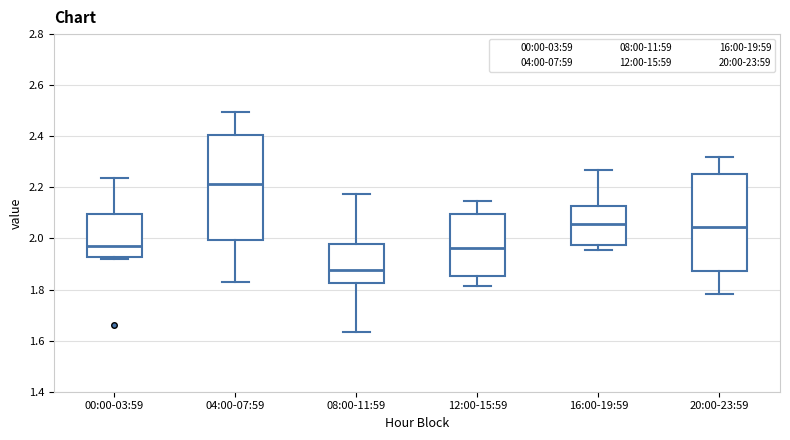

Reading left to right, transcribe this box plot: for each box, give where its median line is, the range the box spans, and where its two whiskers end, as read against the y-axis. The values are not printed on the chart, so give them approximately, as read against the axis.

00:00-03:59: median 1.98, box 1.92 to 2.10, whiskers 1.92 (just below the box's lower edge) to 2.24
04:00-07:59: median 2.22, box 2.00 to 2.40, whiskers 1.82 to 2.50
08:00-11:59: median 1.88, box 1.82 to 1.98, whiskers 1.64 to 2.18
12:00-15:59: median 1.96, box 1.86 to 2.10, whiskers 1.82 to 2.14
16:00-19:59: median 2.06, box 1.98 to 2.12, whiskers 1.96 to 2.26
20:00-23:59: median 2.04, box 1.88 to 2.26, whiskers 1.78 to 2.32